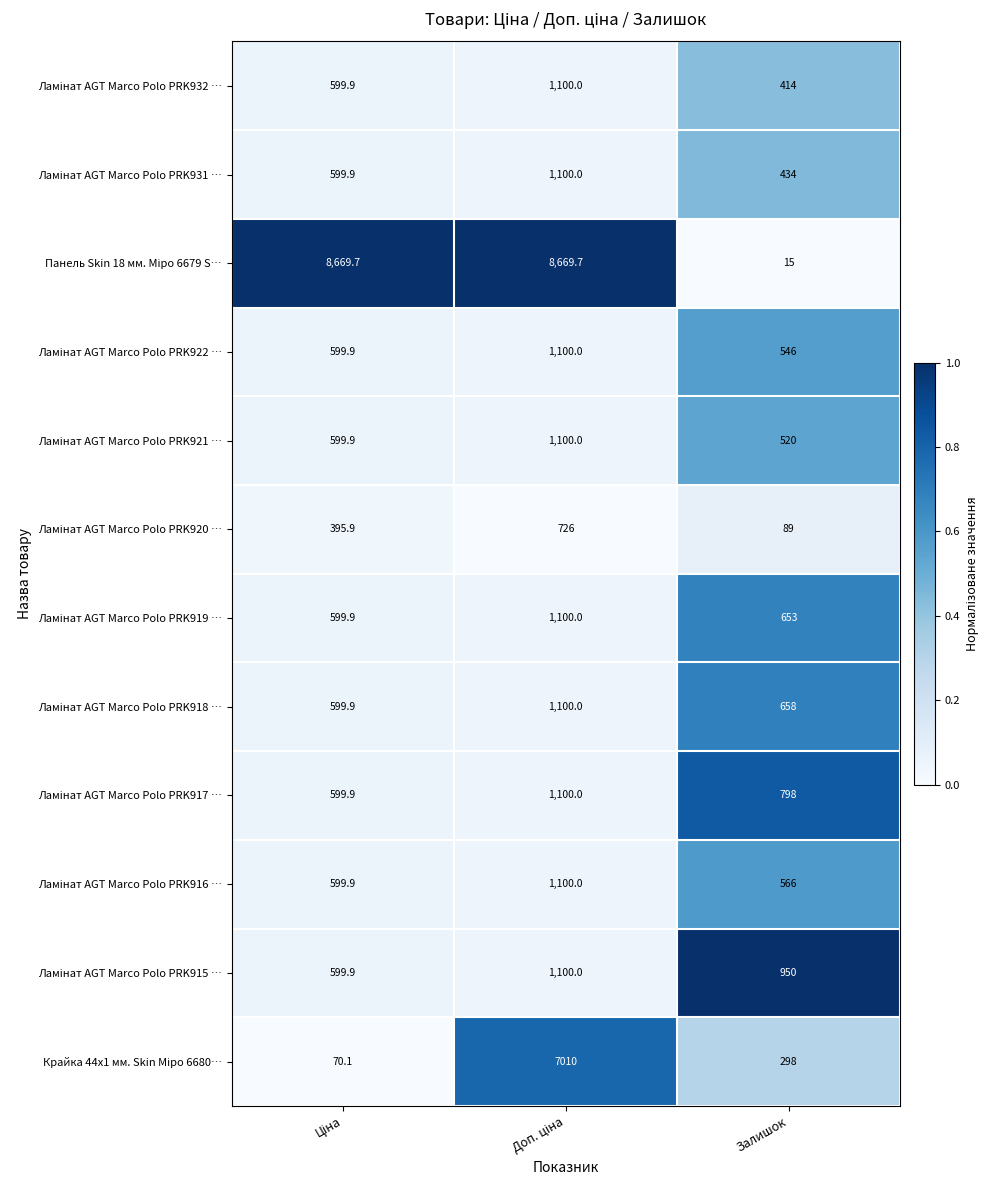

What is the minimum value shown in the chart?

15.0